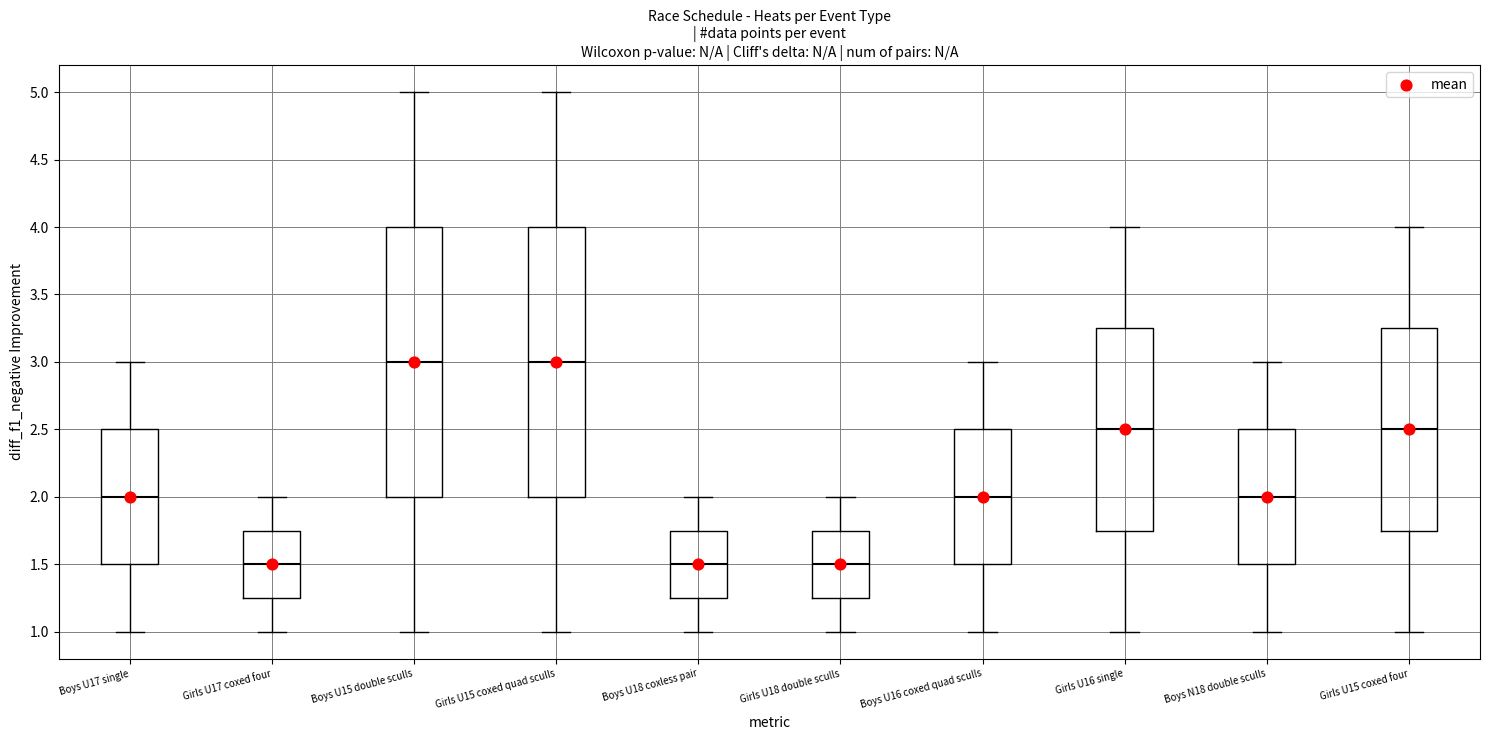

Reading left to right, read every box against the y-axis: the position of its median line, the range the box covers, and the ends of its whiskers. The values are not printed on the chart, so give them approximately, as read against the axis.

Boys U17 single: median 2.00, box 1.50 to 2.50, whiskers 1.00 to 3.00
Girls U17 coxed four: median 1.50, box 1.25 to 1.75, whiskers 1.00 to 2.00
Boys U15 double sculls: median 3.00, box 2.00 to 4.00, whiskers 1.00 to 5.00
Girls U15 coxed quad sculls: median 3.00, box 2.00 to 4.00, whiskers 1.00 to 5.00
Boys U18 coxless pair: median 1.50, box 1.25 to 1.75, whiskers 1.00 to 2.00
Girls U18 double sculls: median 1.50, box 1.25 to 1.75, whiskers 1.00 to 2.00
Boys U16 coxed quad sculls: median 2.00, box 1.50 to 2.50, whiskers 1.00 to 3.00
Girls U16 single: median 2.50, box 1.75 to 3.25, whiskers 1.00 to 4.00
Boys N18 double sculls: median 2.00, box 1.50 to 2.50, whiskers 1.00 to 3.00
Girls U15 coxed four: median 2.50, box 1.75 to 3.25, whiskers 1.00 to 4.00